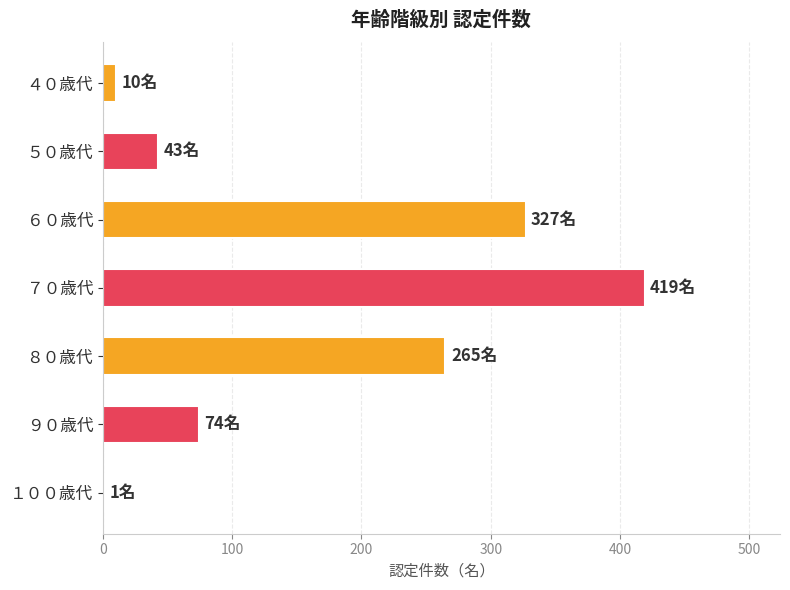

What is the maximum value shown in the chart?

419